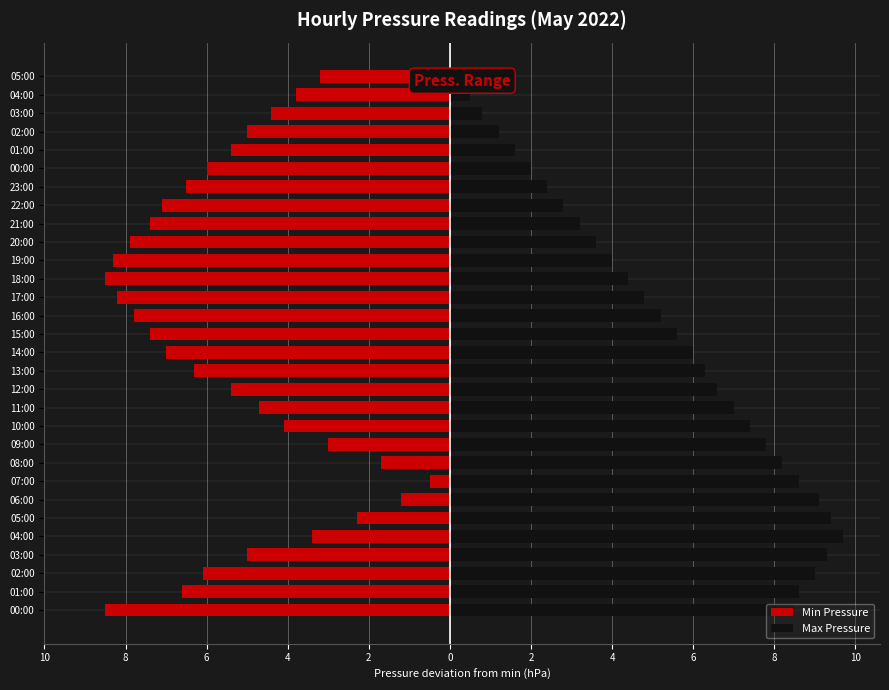

What is the label of the 18th bar from the right?

12:00